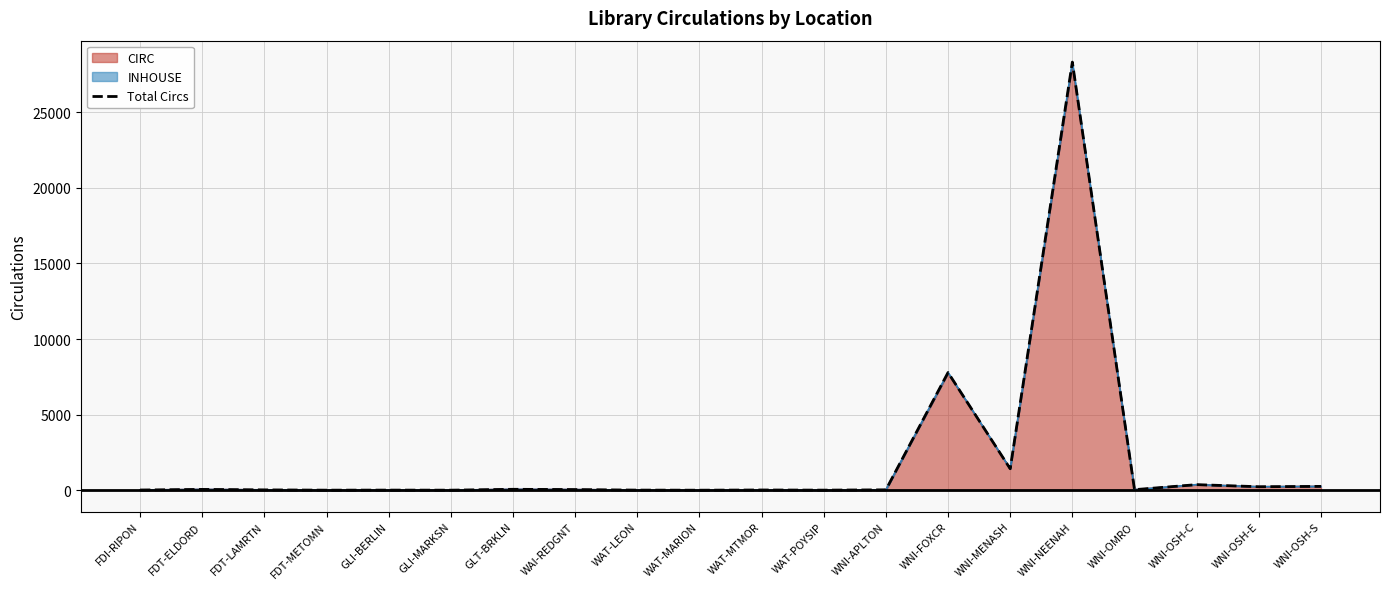

The value at WNI-OSH-C is 158. True or false?

False